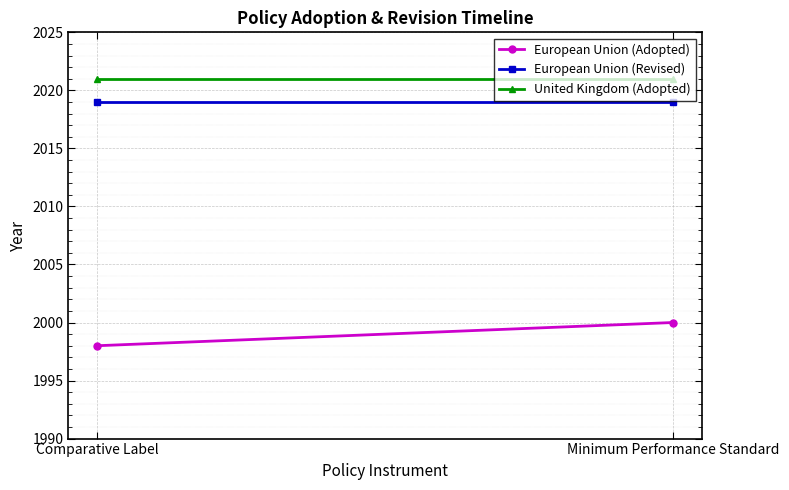

At which label does United Kingdom (Adopted) reach its peak?

Comparative Label